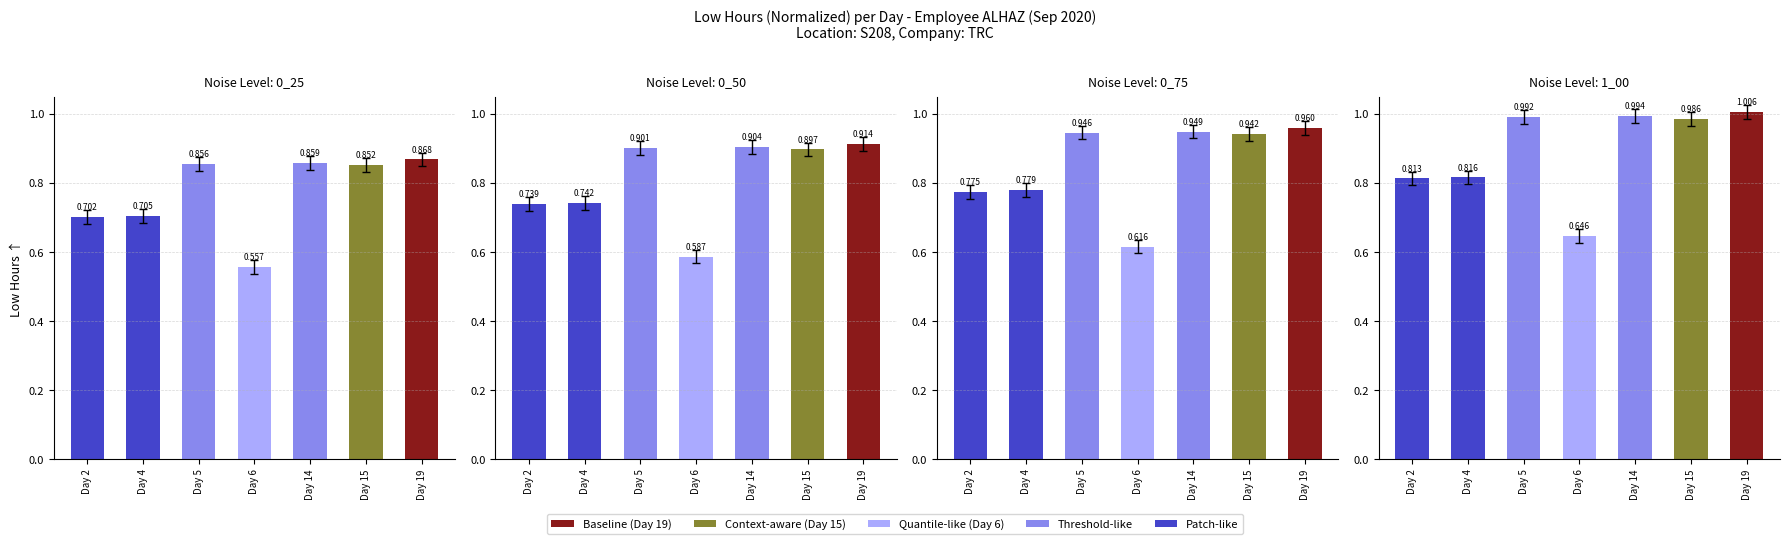

Rank the categories by value from highest to lowest.

Day 19, Day 14, Day 5, Day 15, Day 4, Day 2, Day 6